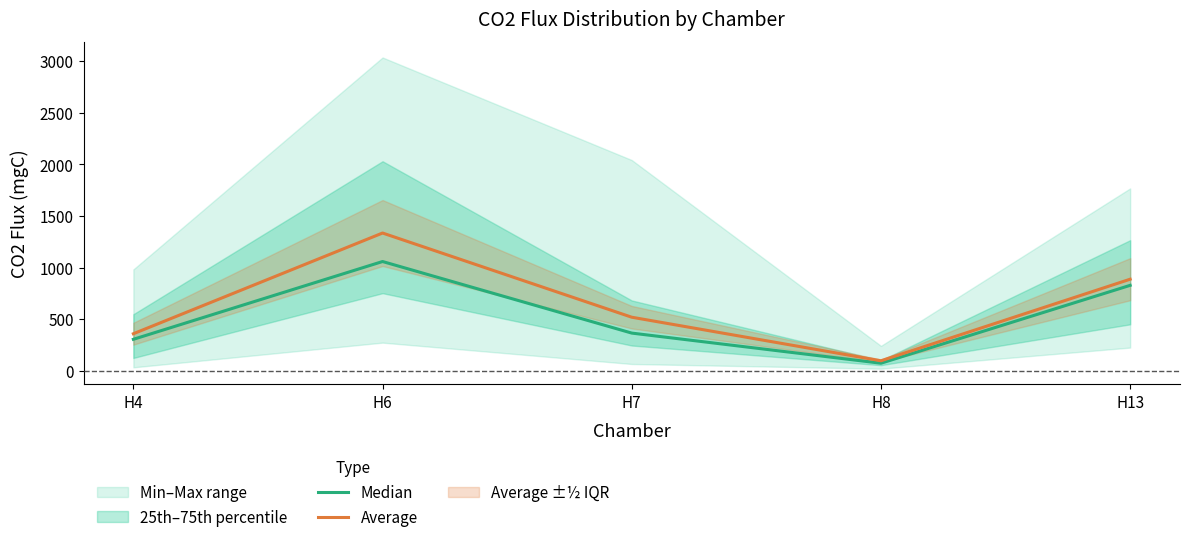

What is the sum of the Median values at H13 and H6?

1886.8